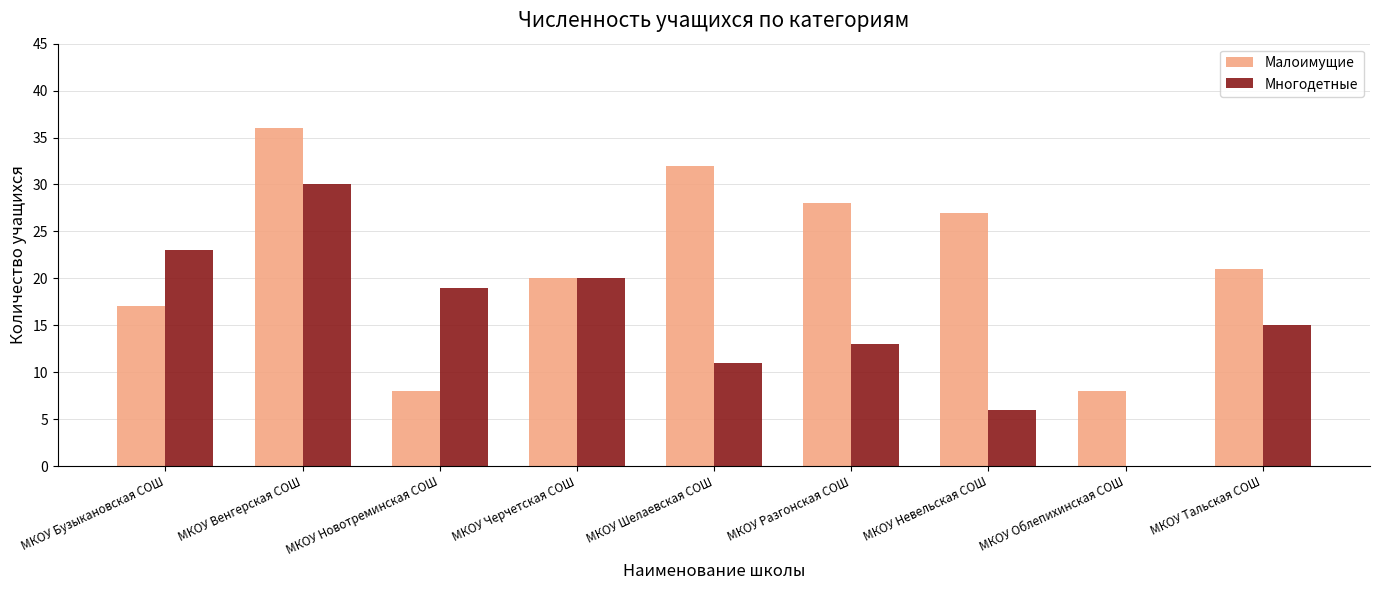

What is the highest value of the Малоимущие series?

36